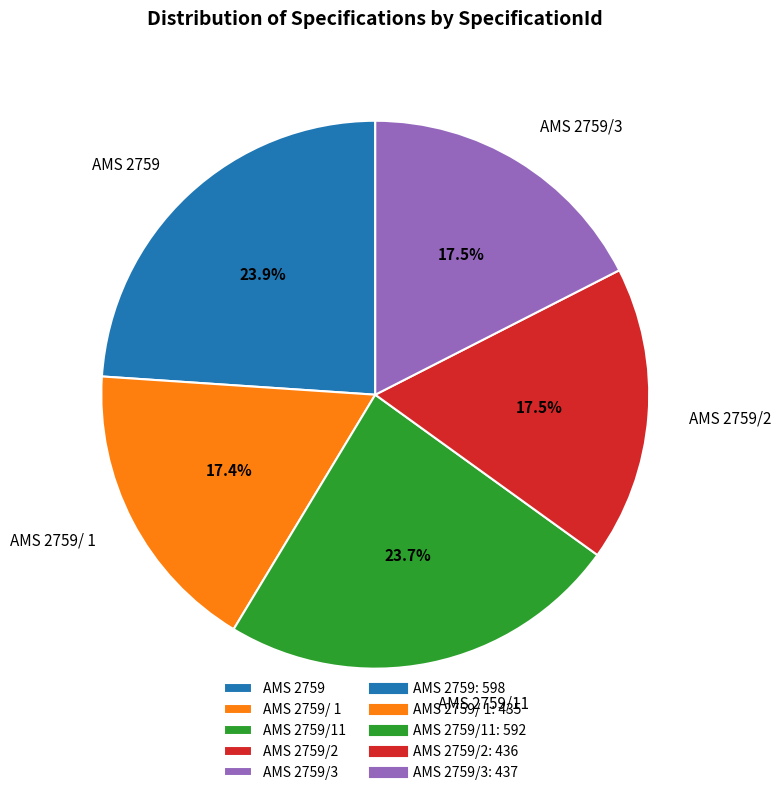

Is there a majority slice in this chart?

No